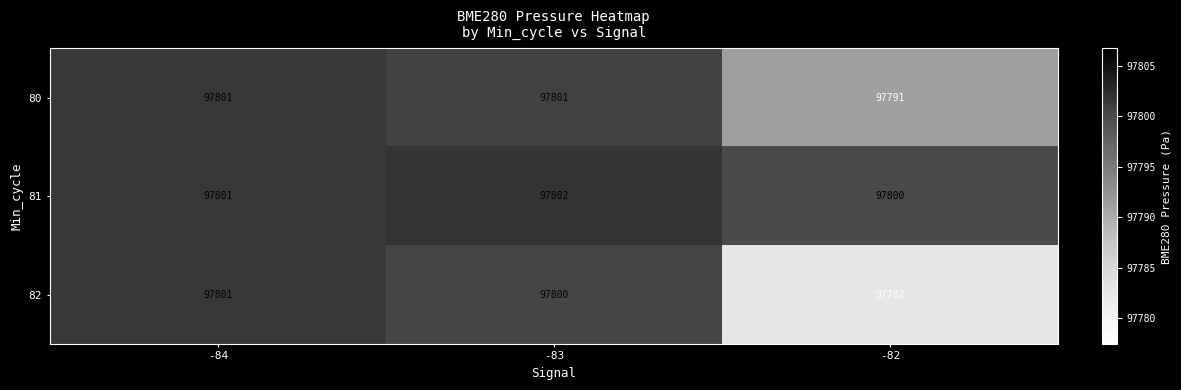

List the series in order of their overall mean, lowest first.

82, 80, 81